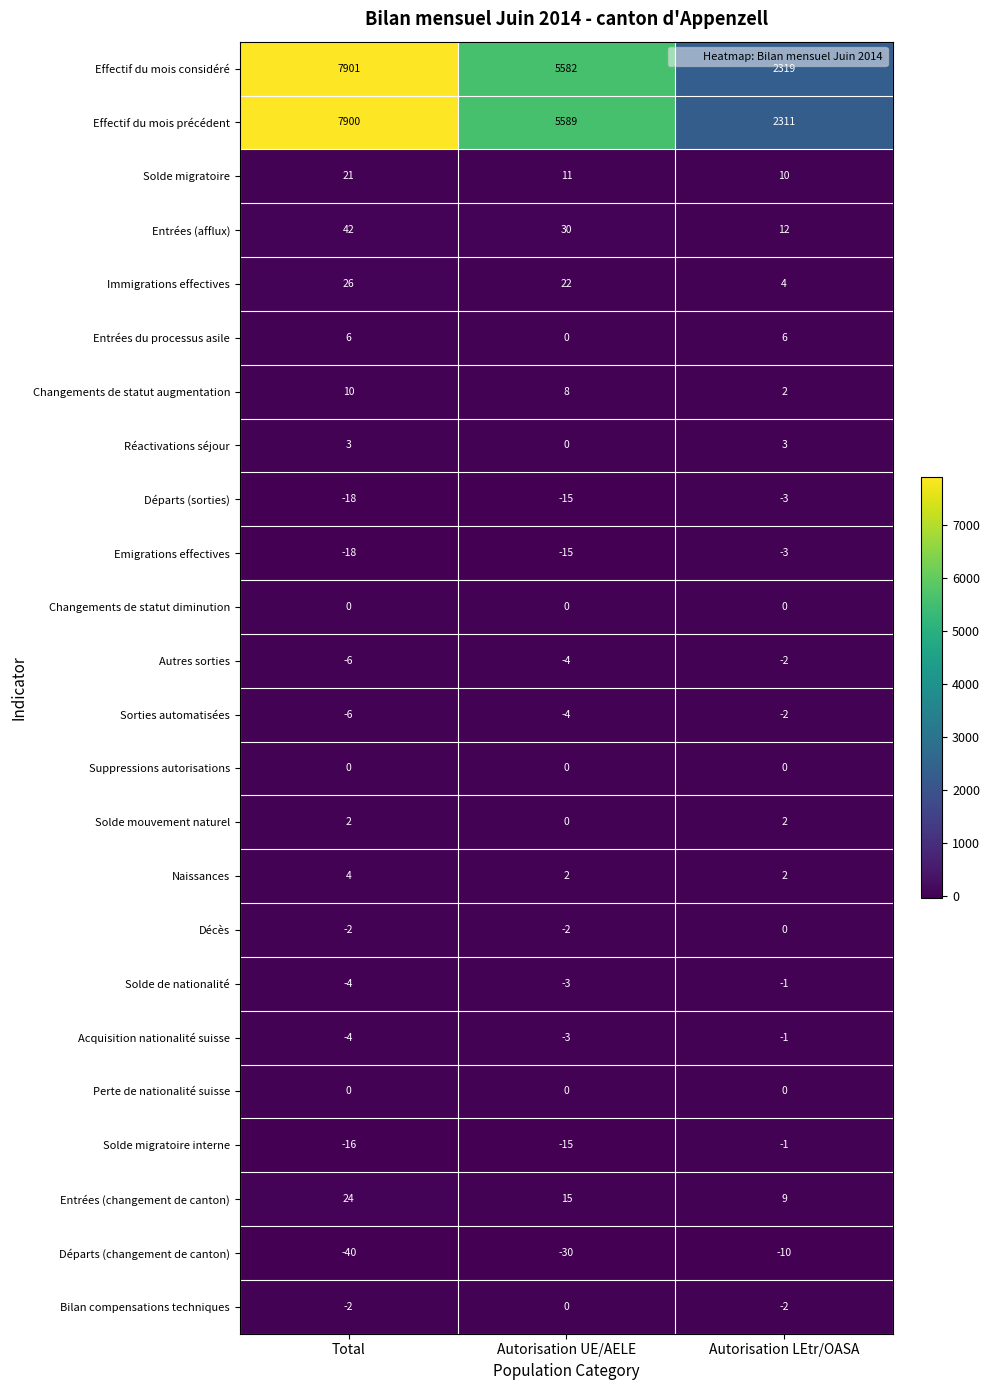

Which series changed the most between Total and Autorisation LEtr/OASA?

Effectif du mois précédent